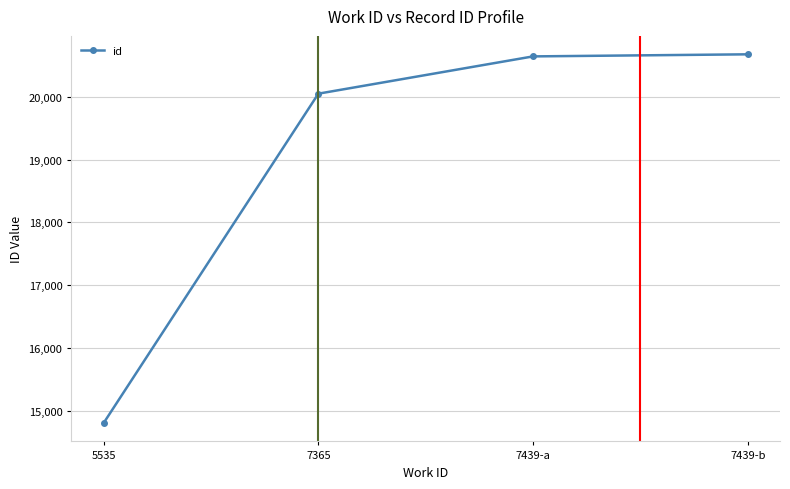

What is the value of the 4th point from the left?

20679